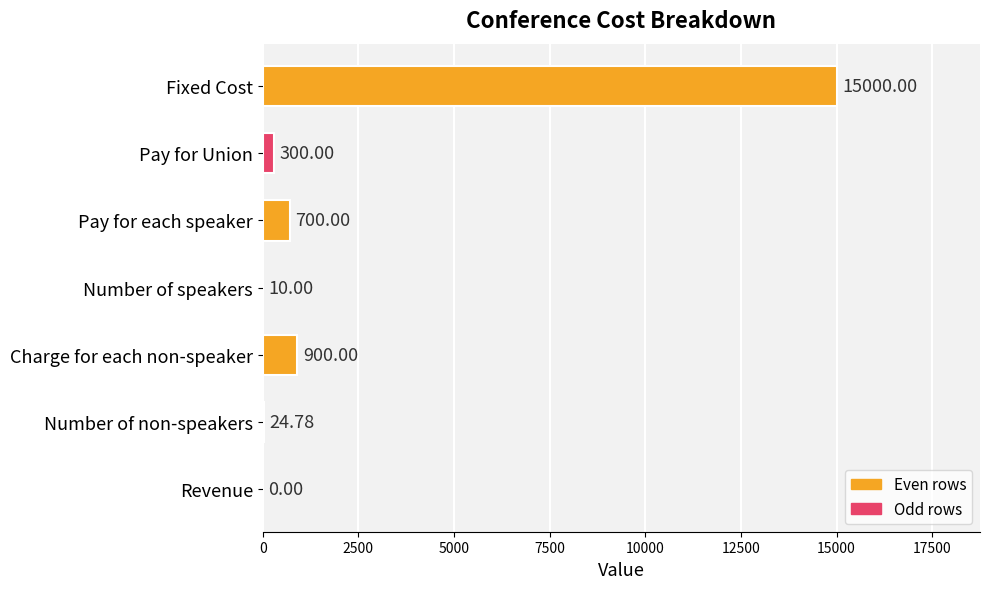

Where is the data nearest to the value 7500?

Charge for each non-speaker